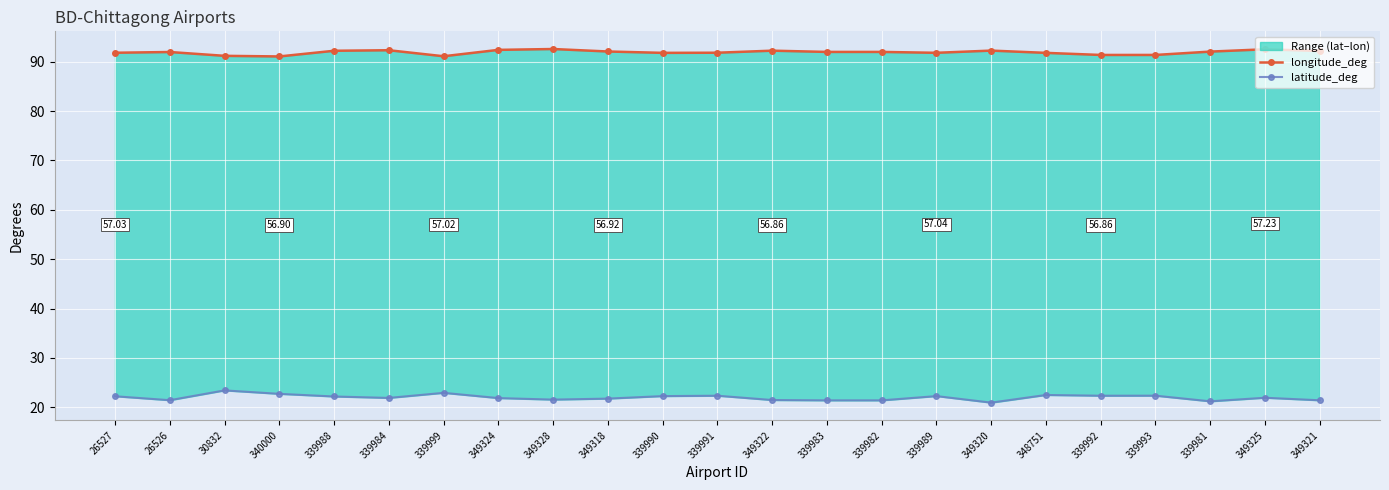

Rank the categories by latitude_deg value from highest to lowest.

30832, 339999, 340000, 348751, 339993, 339991, 339992, 339989, 339990, 26527, 339988, 349325, 339984, 349324, 349318, 349328, 349322, 26526, 349321, 339983, 339982, 339981, 349320